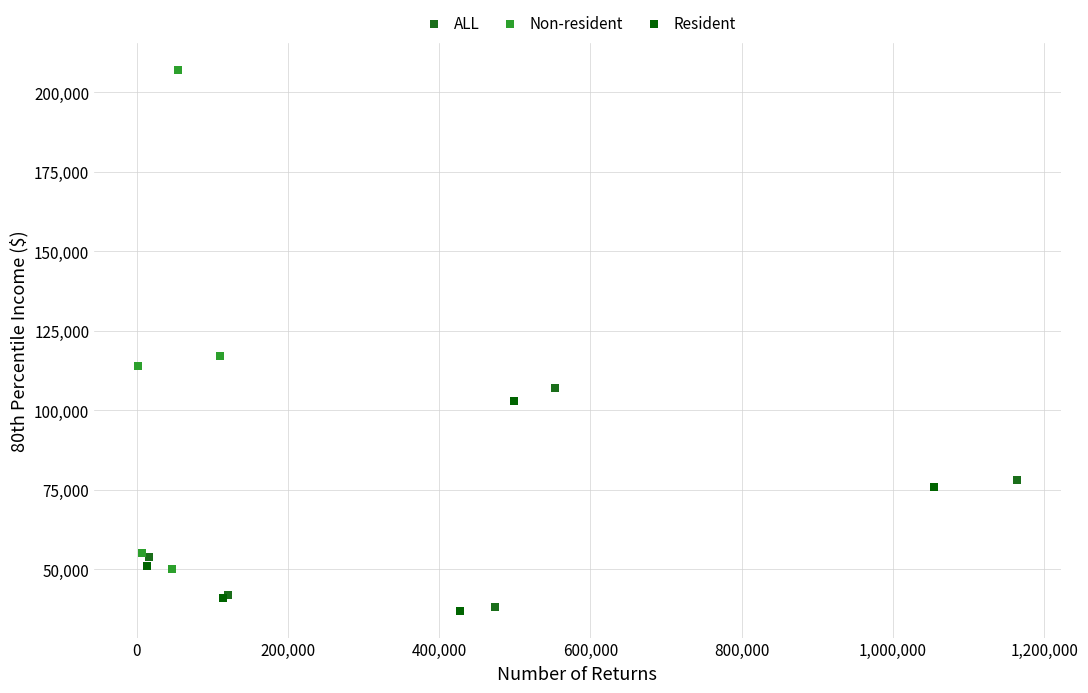

Which series reaches the maximum Y coordinate?

Non-resident